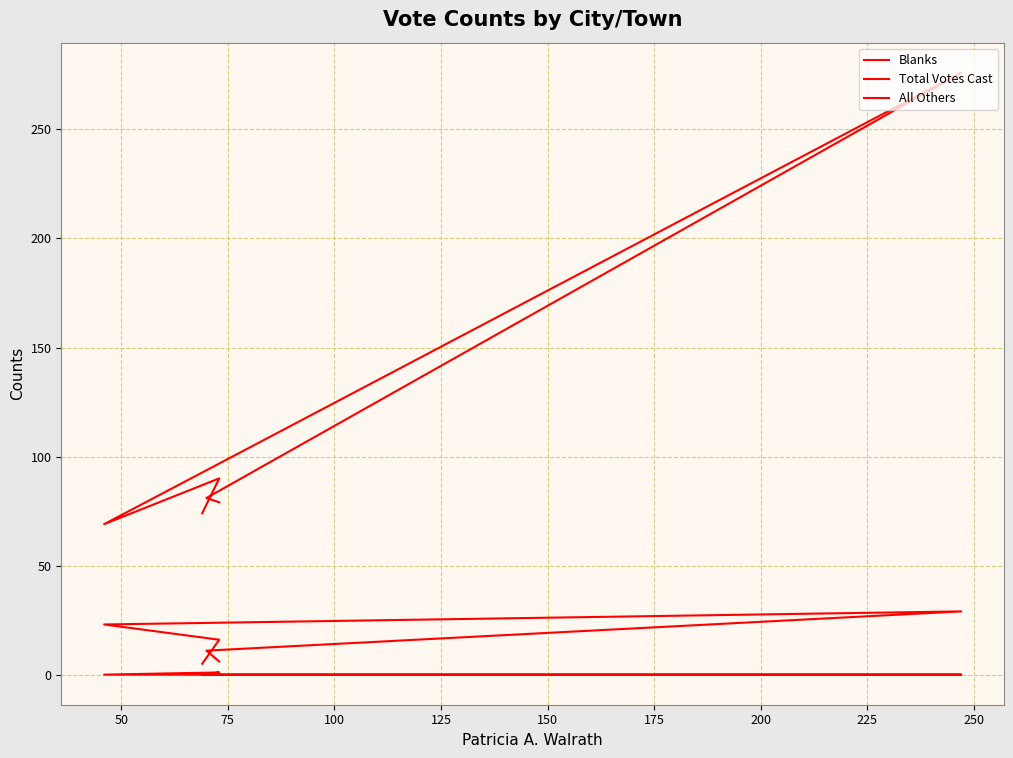

Where is the first local maximum for All Others?

125